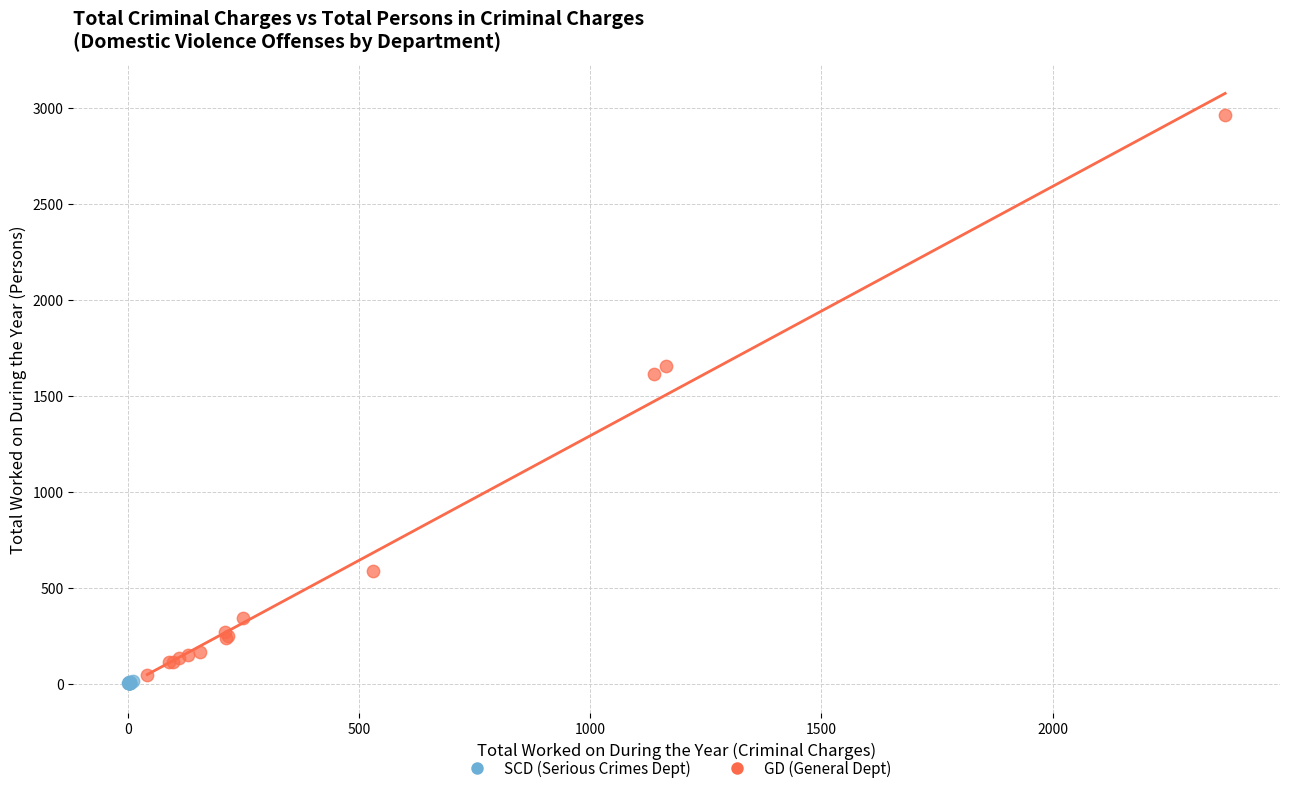

Which series contains the lowest Y value?

SCD (Serious Crimes Dept)